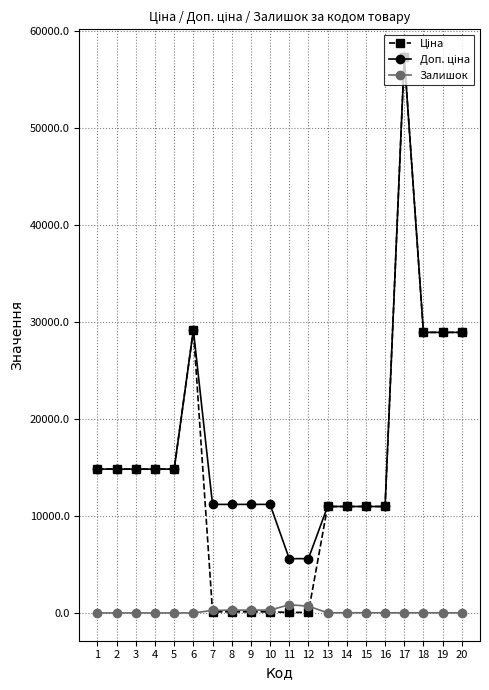

What is the maximum value shown in the chart?

57258.0